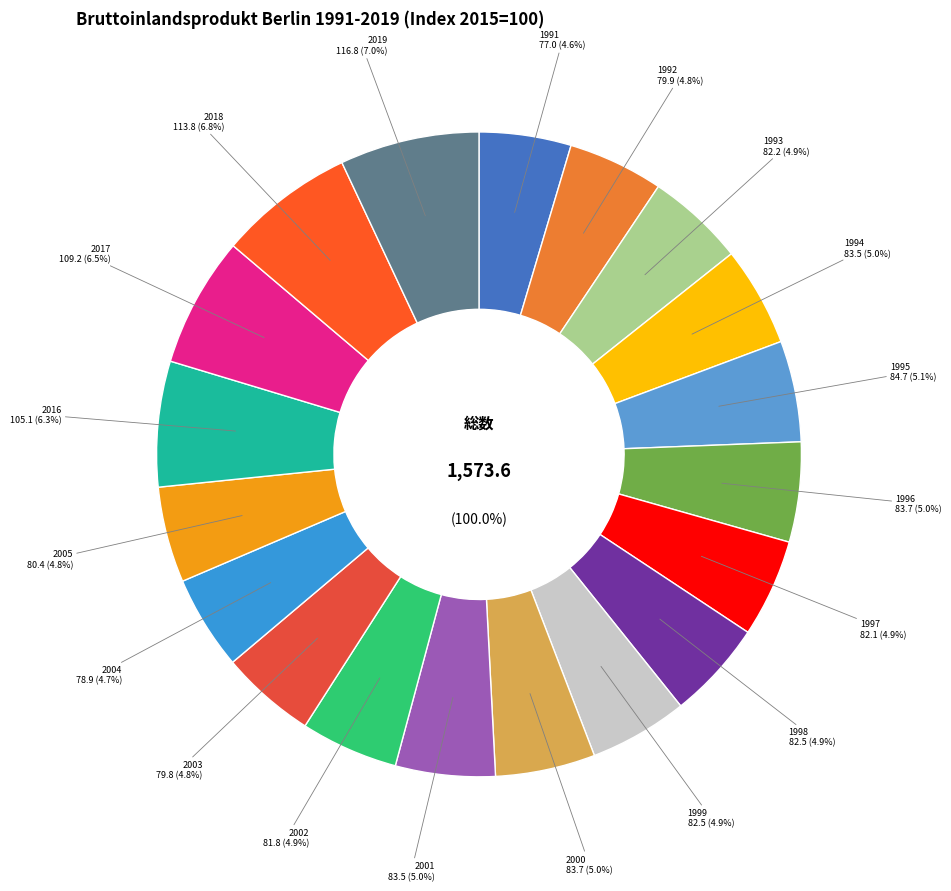

Rank the categories by value from lowest to highest.

1991, 2004, 2003, 1992, 2005, 2002, 1997, 1993, 1999, 1998, 2001, 1994, 2000, 1996, 1995, 2016, 2017, 2018, 2019